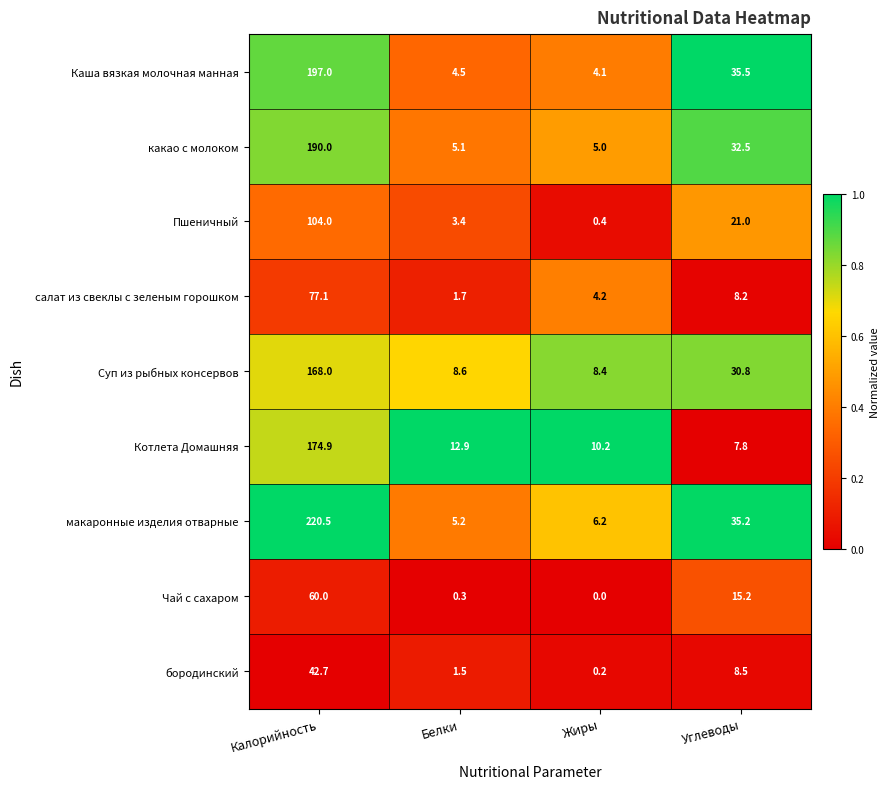

What is the spread (max minus min) of values at Белки?

12.6